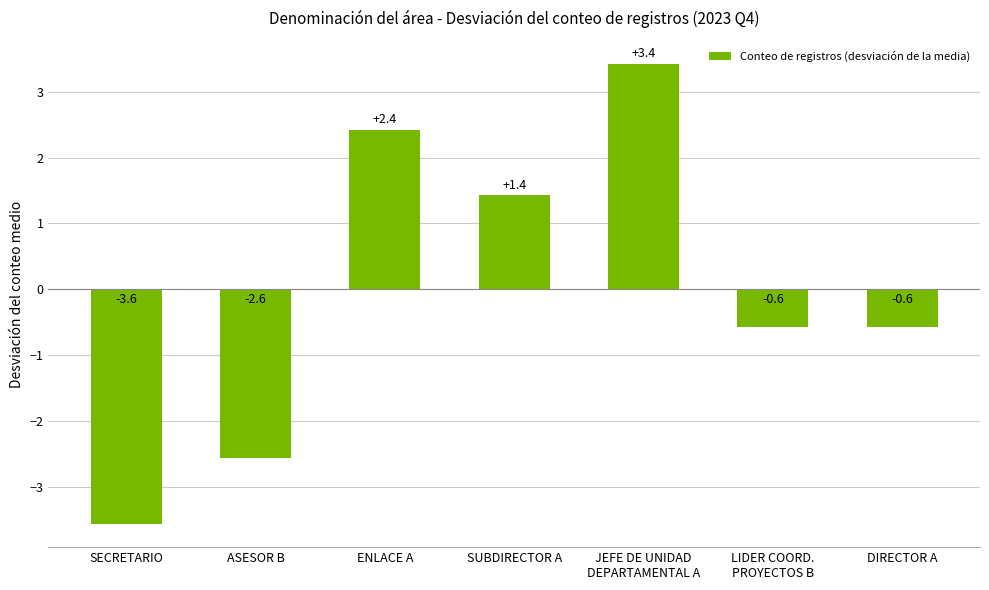

At which label does the data first exceed 0?

ENLACE A